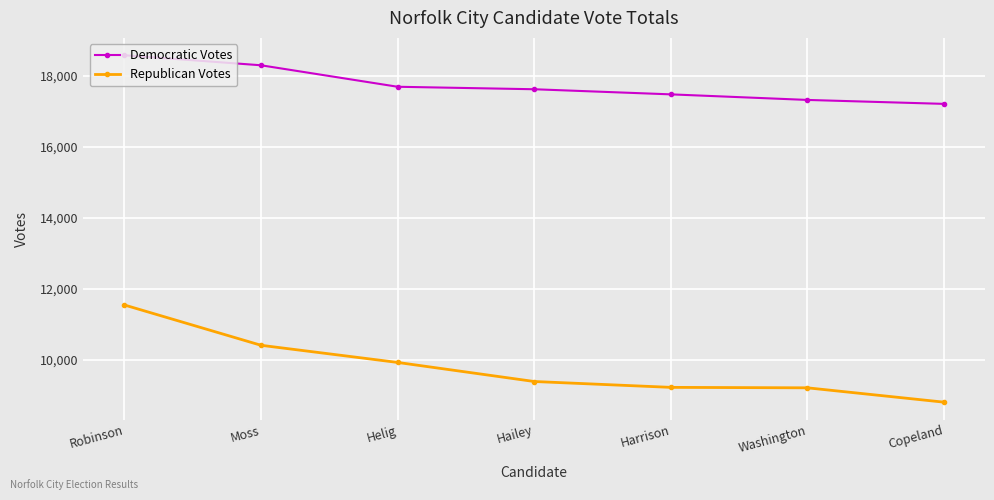

The Republican Votes series shows 8815 at Copeland. True or false?

True